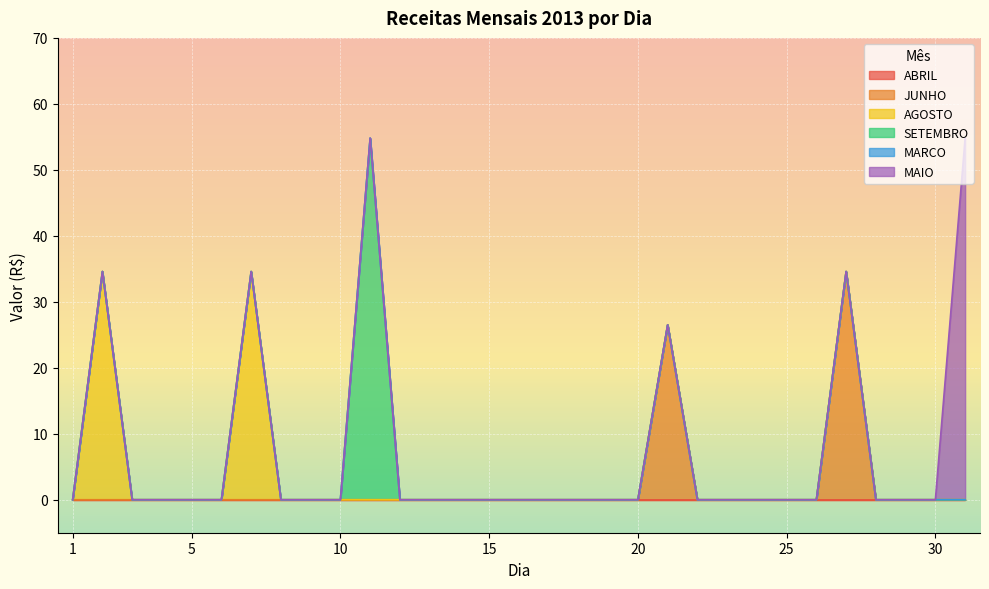

How many lines are shown in the chart?

6